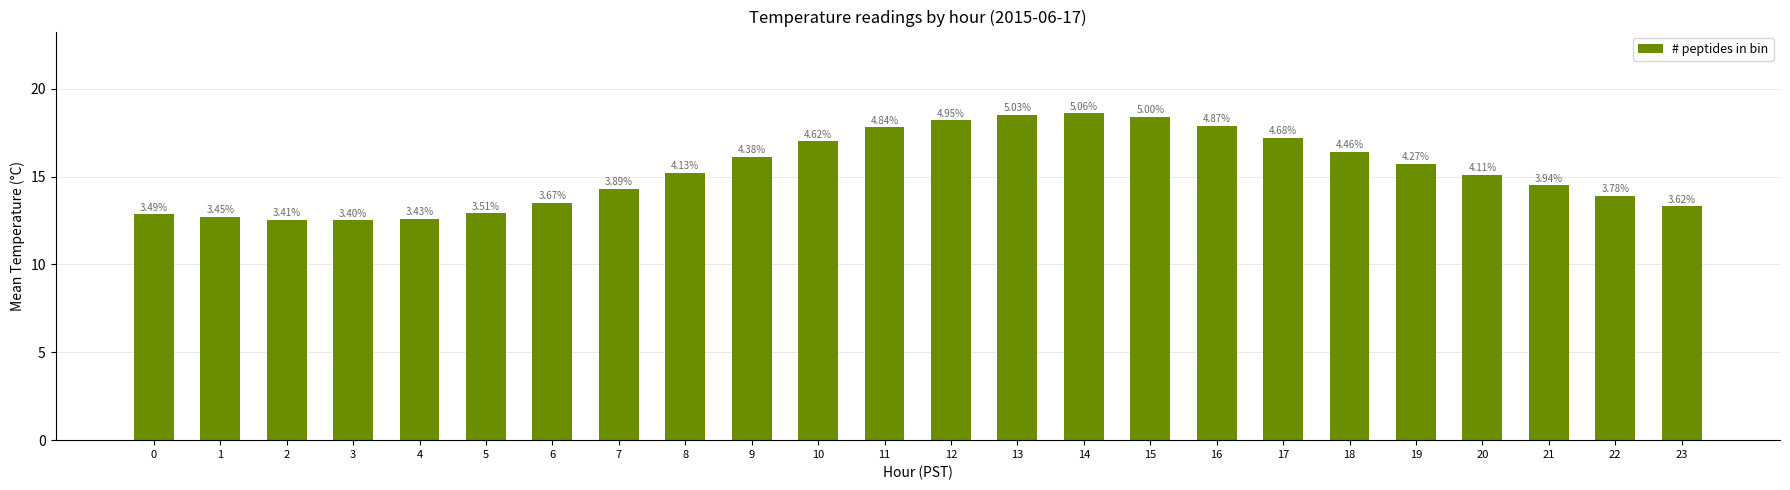

Between 13 and 5, which is larger?

13